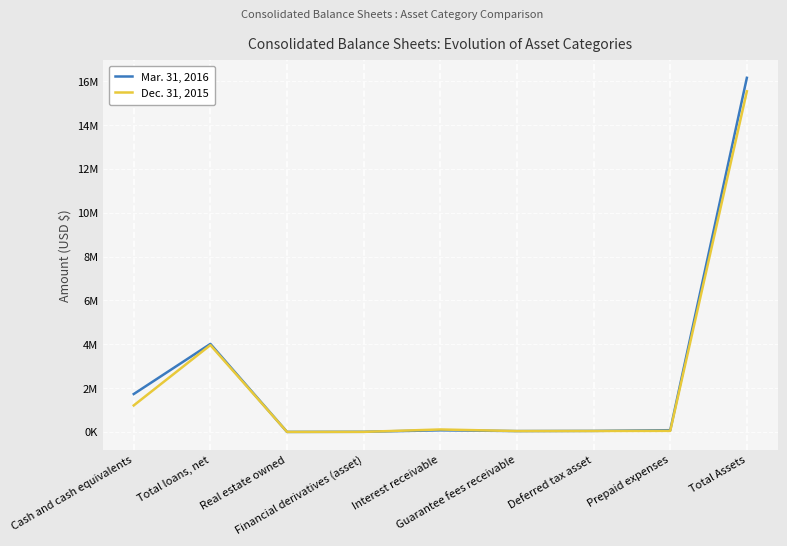

Reading left to right, extract all data points from this chart.

Mar. 31, 2016: 1729563	4016190	1330	7034	75067	39389	47236	79518	16156028
Dec. 31, 2015: 1210084	3962044	1369	3816	112700	40189	42916	47780	15540354